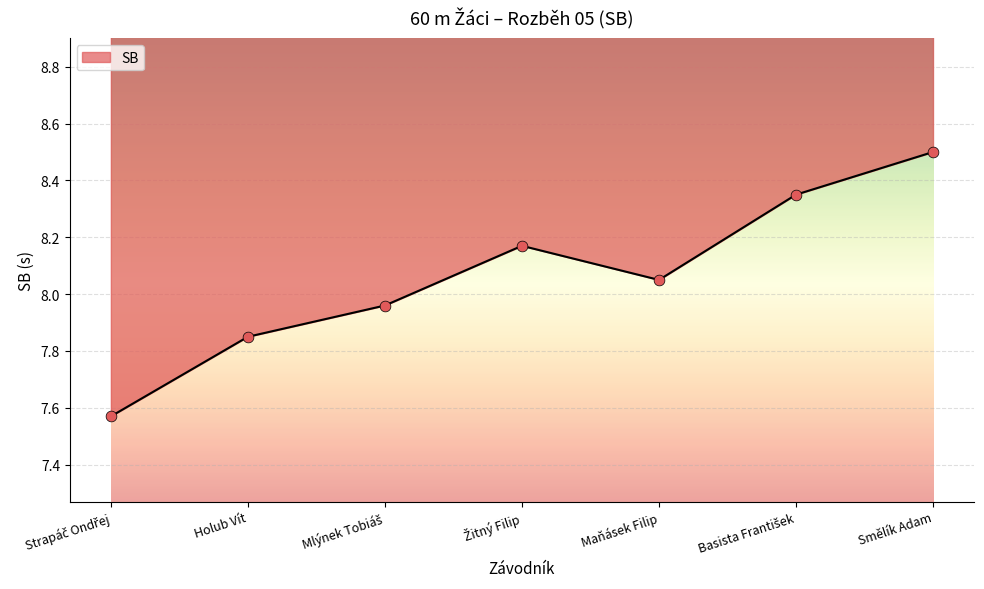

What is the change in value from Mlýnek Tobiáš to Žitný Filip?

+0.2